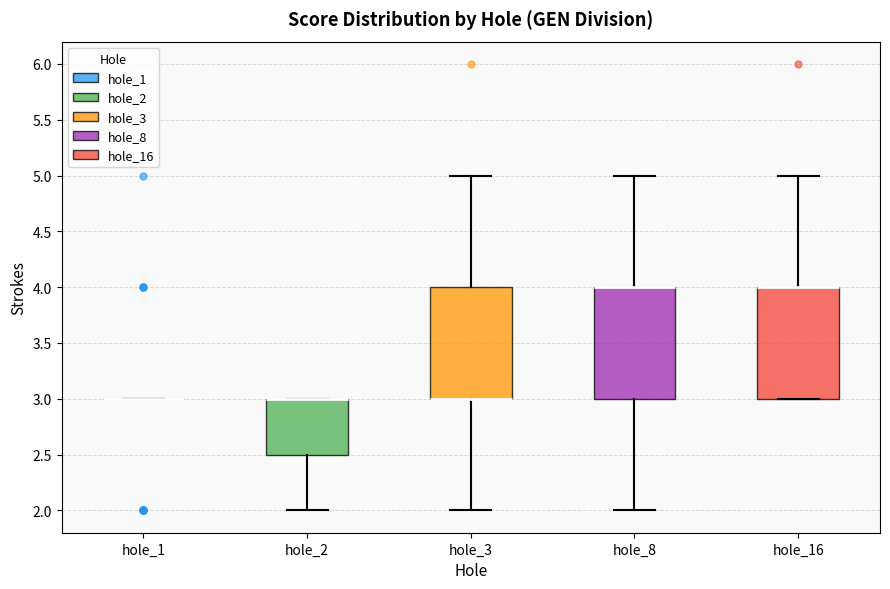

Reading left to right, read every box against the y-axis: the position of its median line, the range the box covers, and the ends of its whiskers. The values are not printed on the chart, so give them approximately, as read against the axis.

hole_1: box collapsed to a line at 3.0, whiskers 3.0 to 3.0
hole_2: median 3.0 (drawn on the box's upper edge), box 2.5 to 3.0, whiskers 2.0 to 3.0
hole_3: median 3.0 (drawn on the box's lower edge), box 3.0 to 4.0, whiskers 2.0 to 5.0
hole_8: median 4.0 (drawn on the box's upper edge), box 3.0 to 4.0, whiskers 2.0 to 5.0
hole_16: median 4.0 (drawn on the box's upper edge), box 3.0 to 4.0, whiskers 3.0 to 5.0